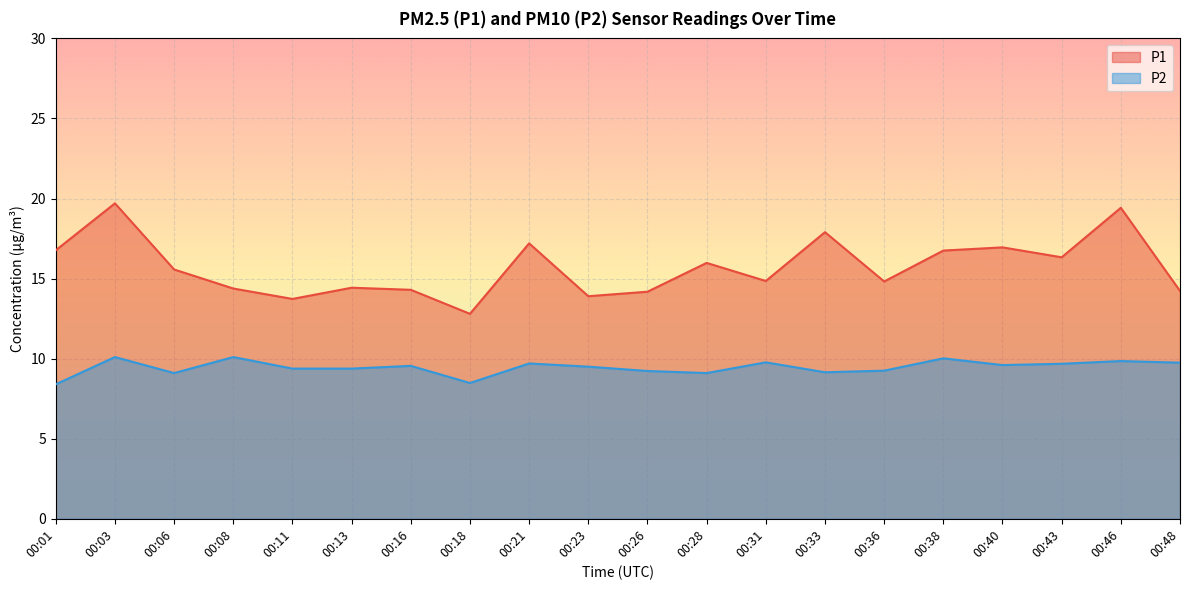

What are all the series names shown in the legend?

P1, P2